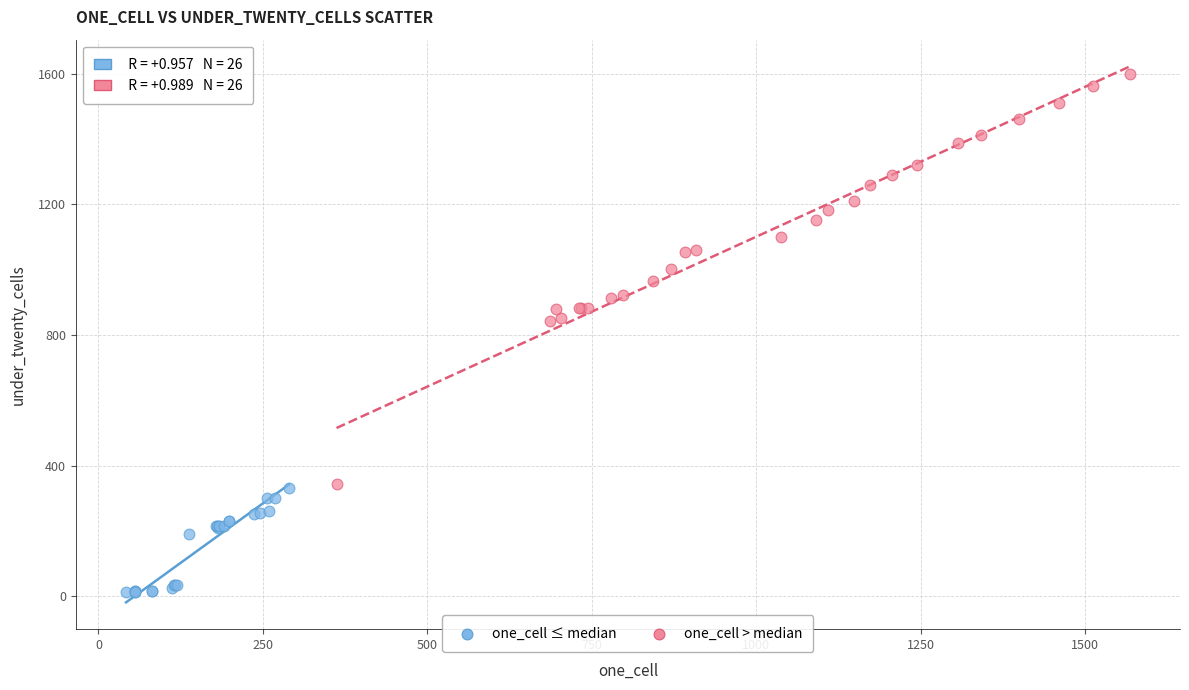

Which series contains the lowest Y value?

one_cell ≤ median